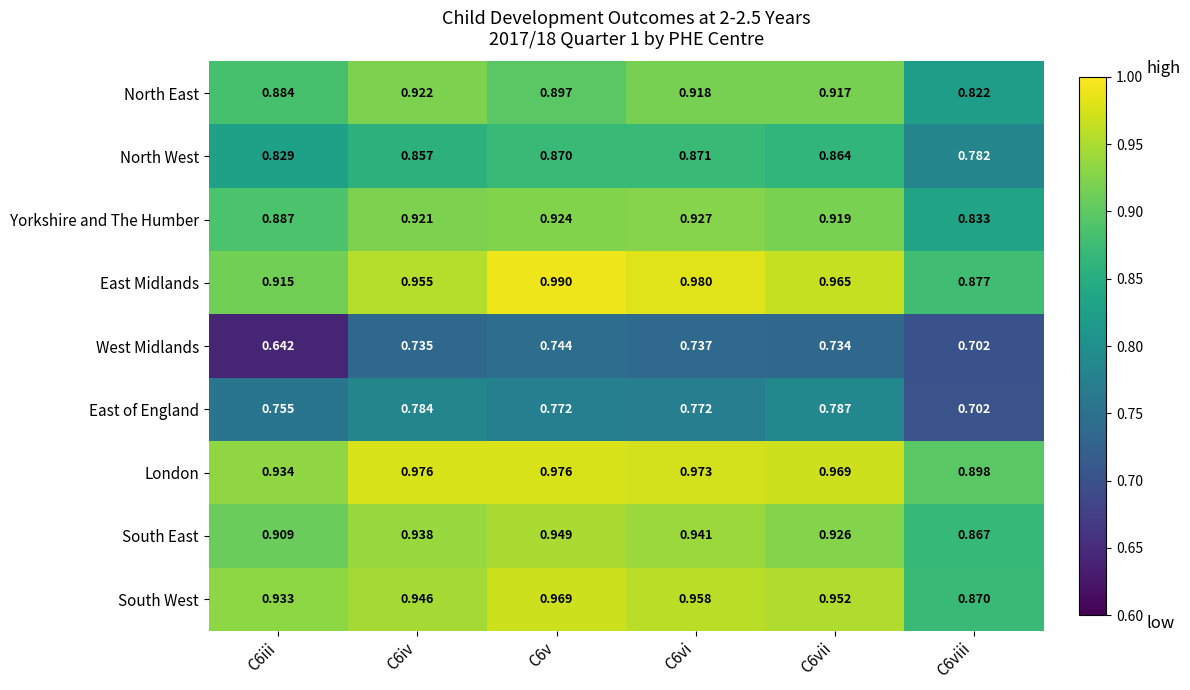

Is the value of West Midlands at C6viii greater than the value of South West at C6viii?

No